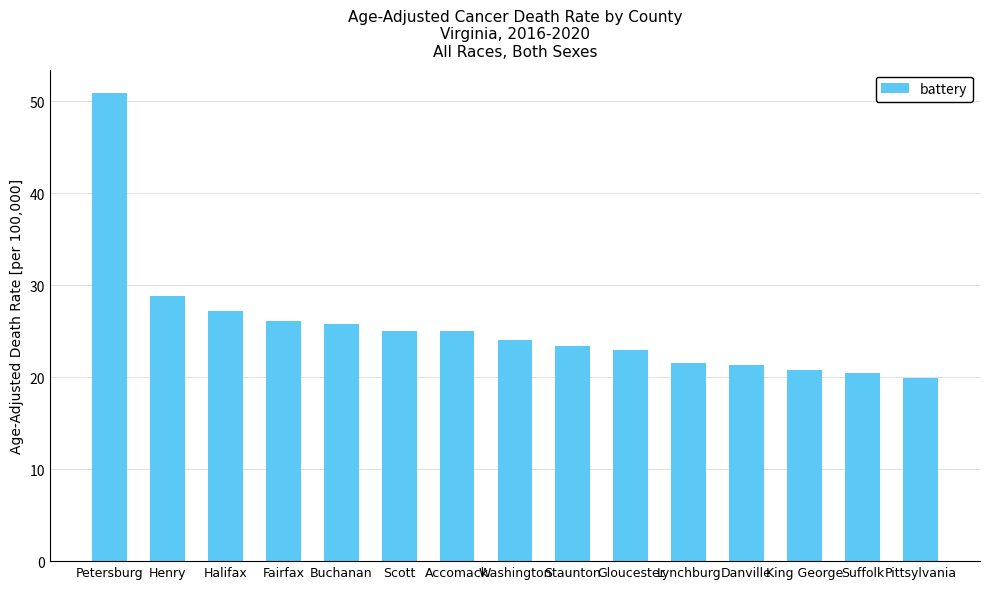

What is the approximate value at Lynchburg?

21.6